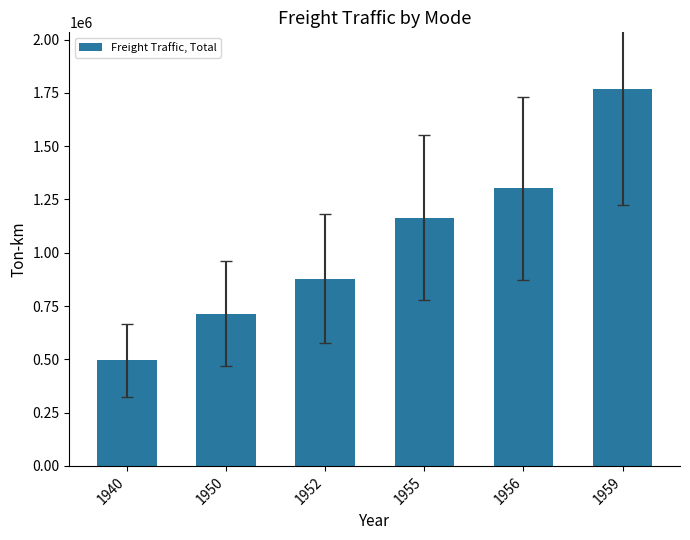

How many values are between 713300 and 1301300?

4